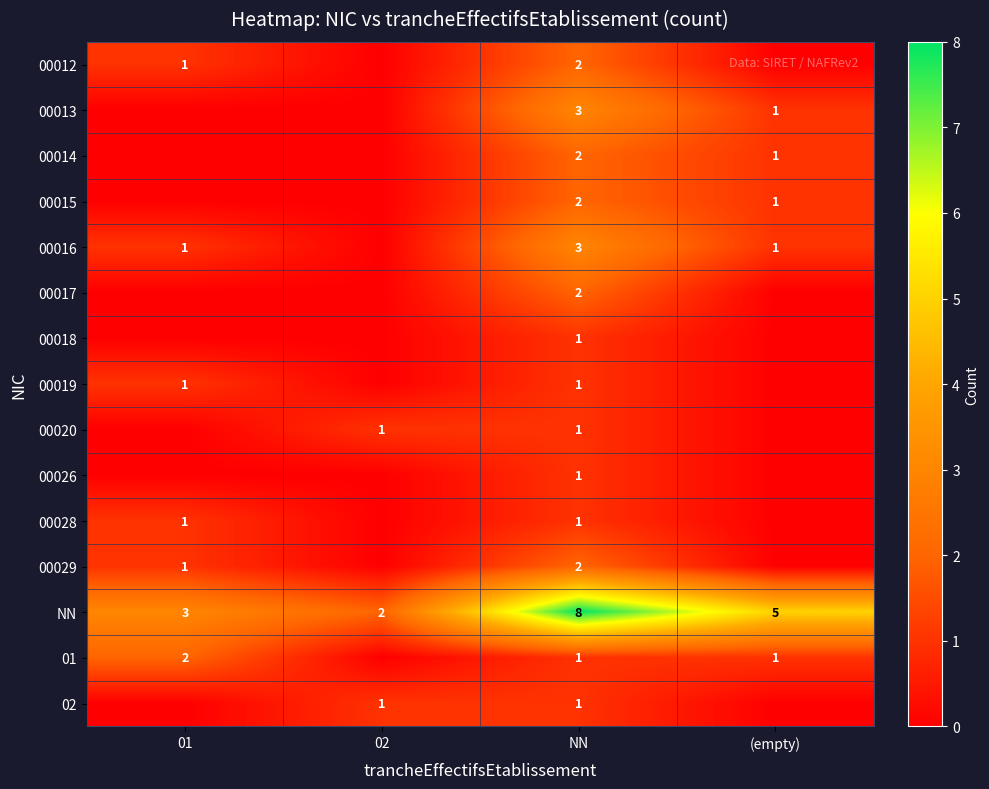

What is the difference between the highest and lowest values at NN?

7